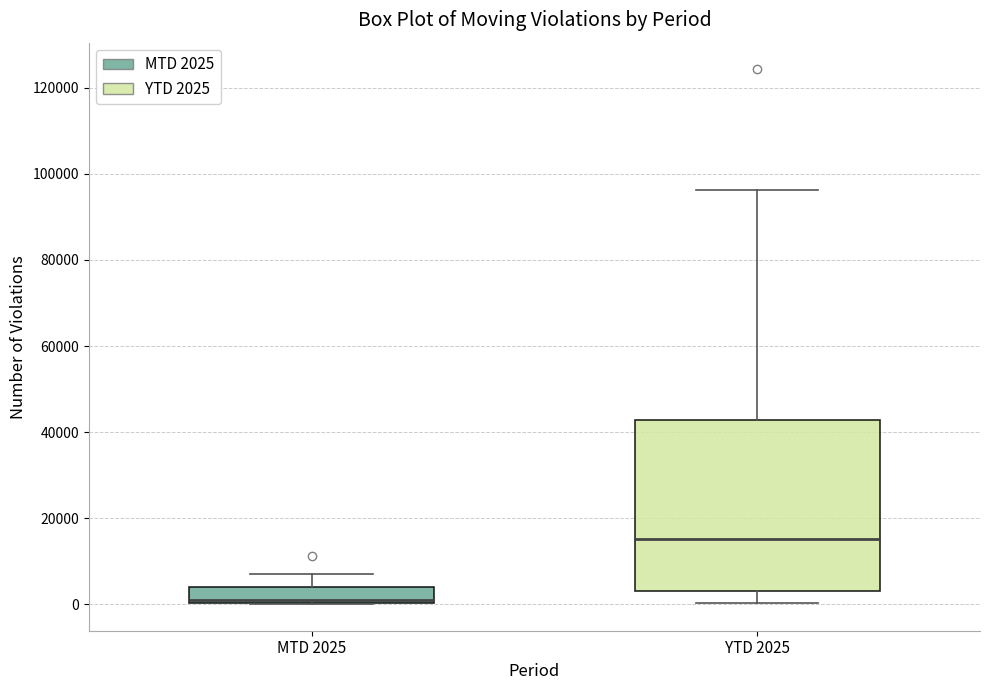

Which box has the lowest median line?

MTD 2025